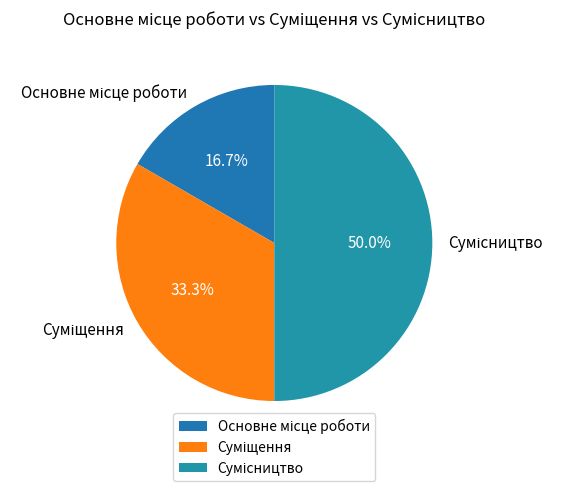

Which has a higher value, Основне місце роботи or Сумісництво?

Сумісництво